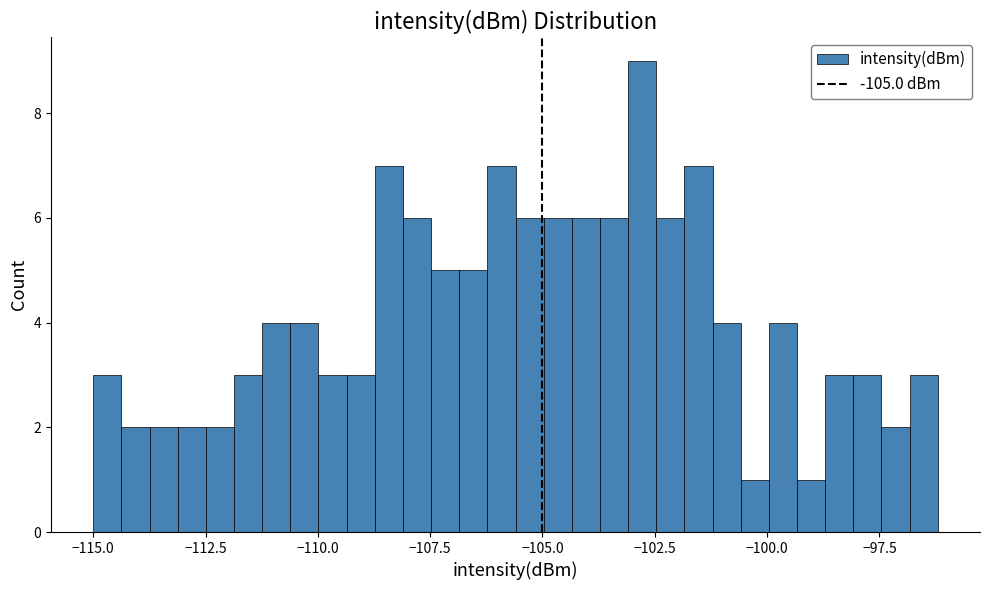

Read against the x-axis, roughly where is the centre of the tallest bar?

-103.0